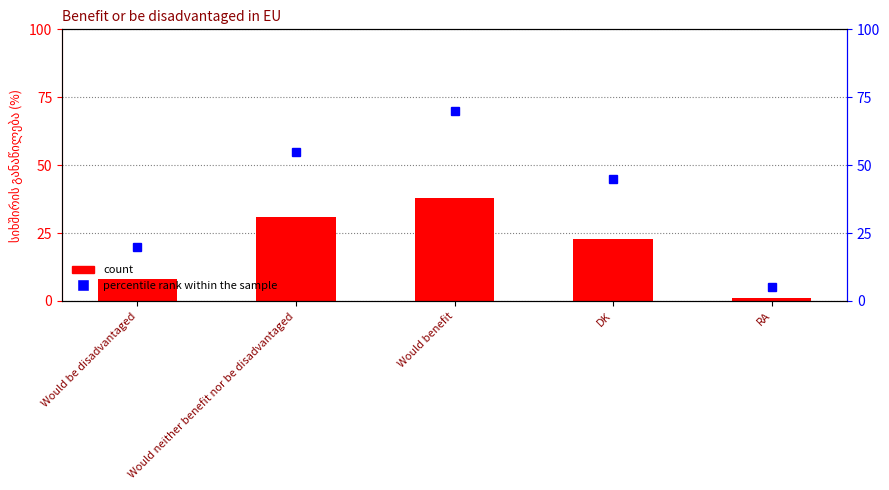

Between Would be disadvantaged and Would neither benefit nor be disadvantaged, which is larger?

Would neither benefit nor be disadvantaged